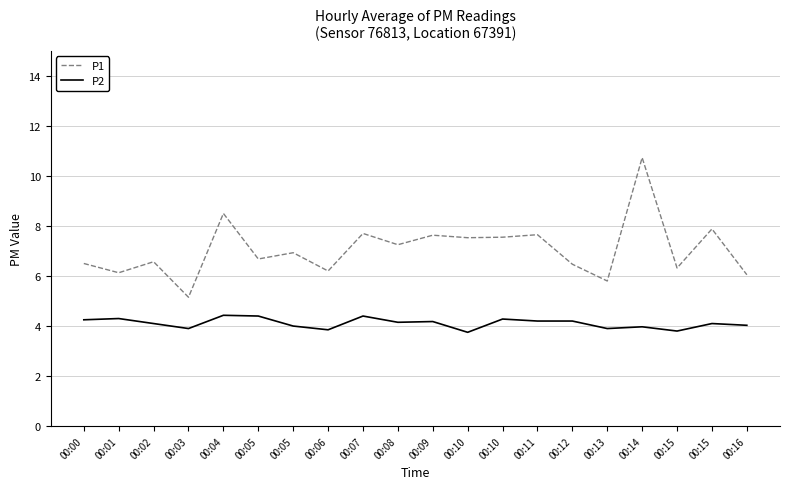

Between 00:07 and 00:09, which series saw the biggest shift?

P2